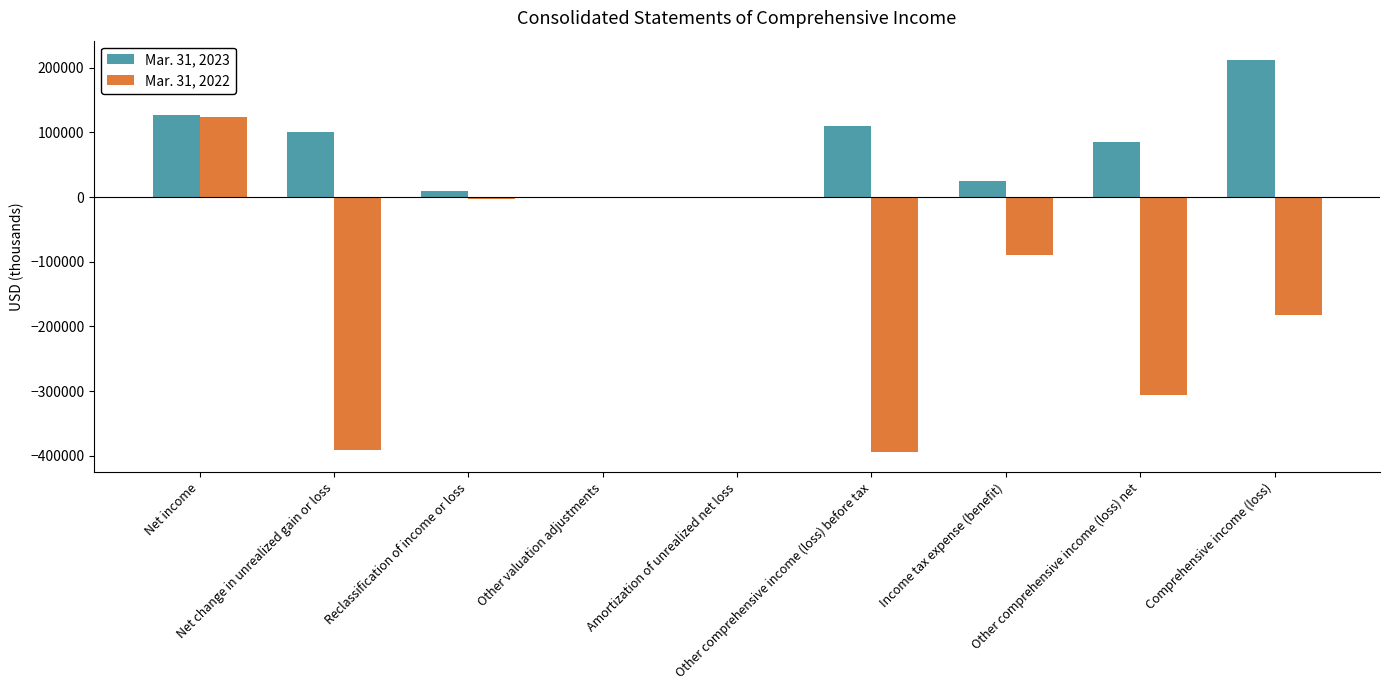

What is the spread (max minus min) of values at Income tax expense (benefit)?

113545